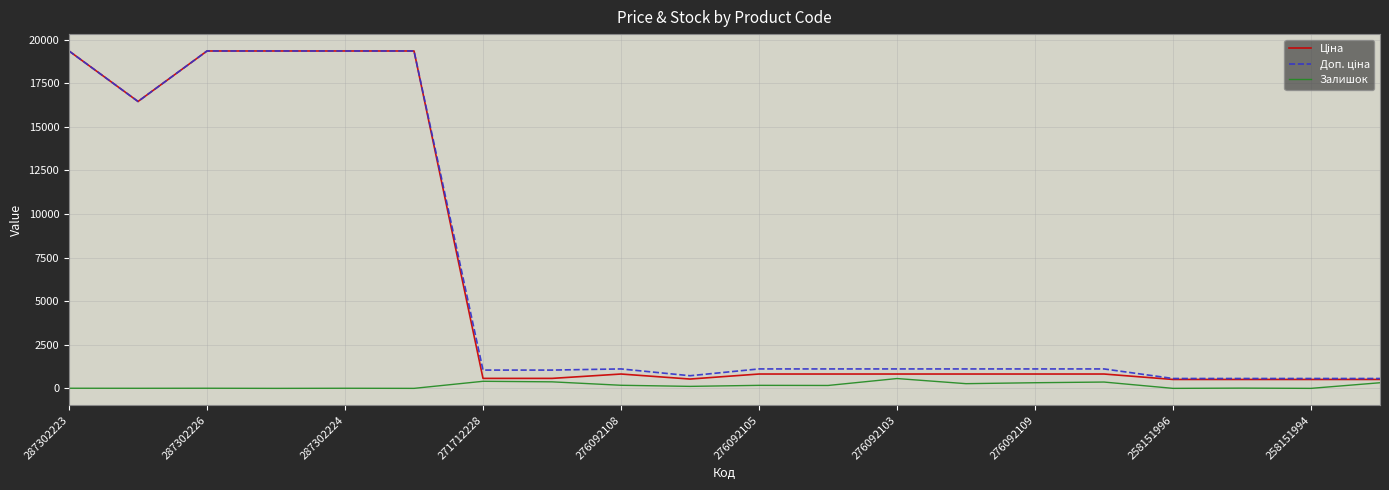

What is the highest value of the Залишок series?

563.0